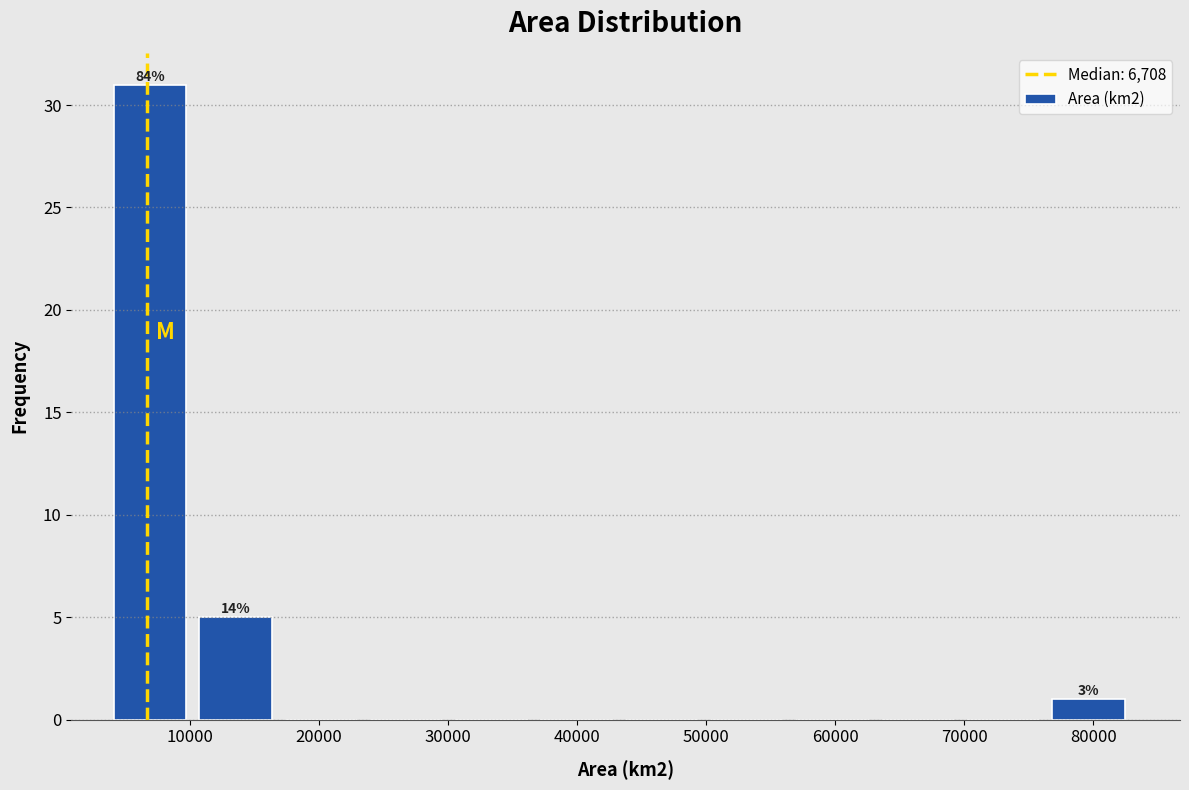

Which range on the x-axis has the tallest bar?

4000 to 11000